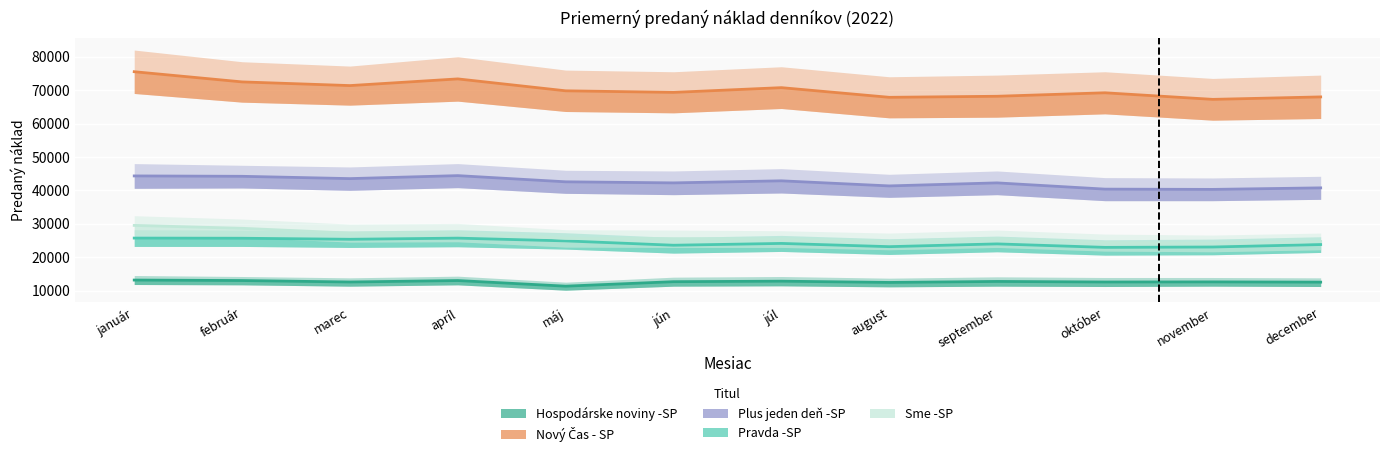

What is the spread (max minus min) of values at november?

54645